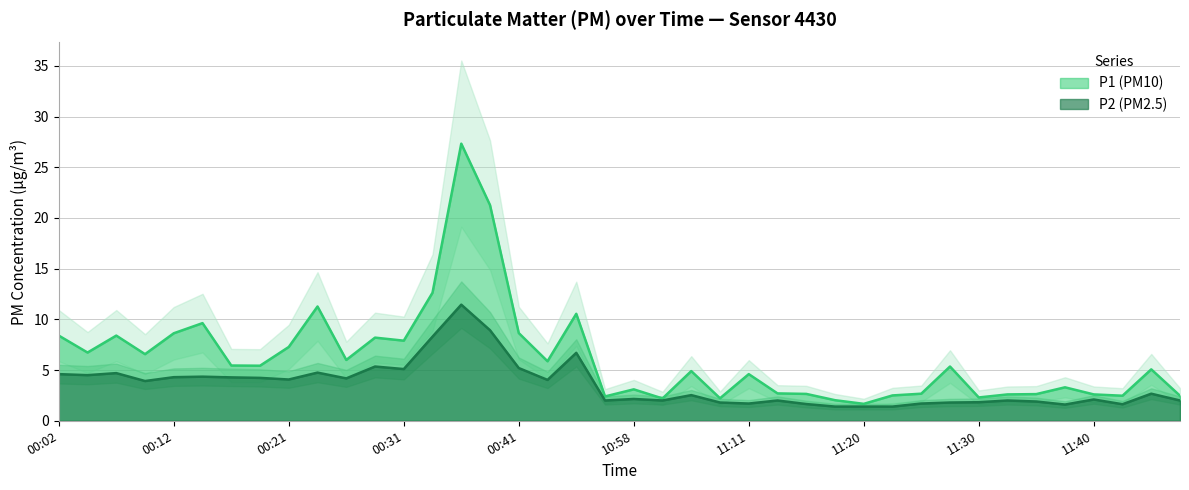

How many lines are shown in the chart?

2